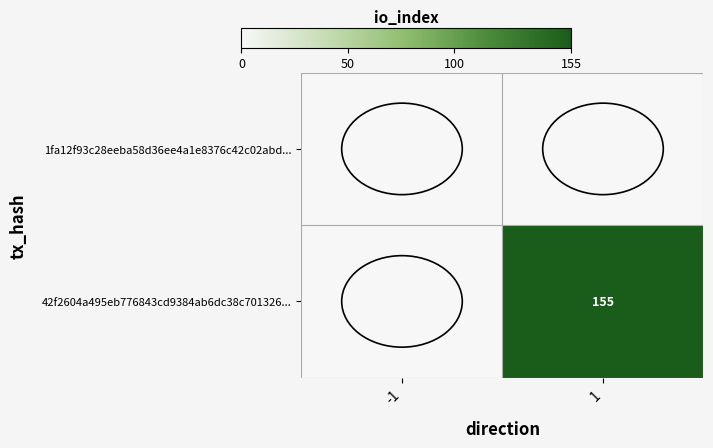

The value of 42f2604a495eb776843cd9384ab6dc38c701326... at 1 is 261. True or false?

False